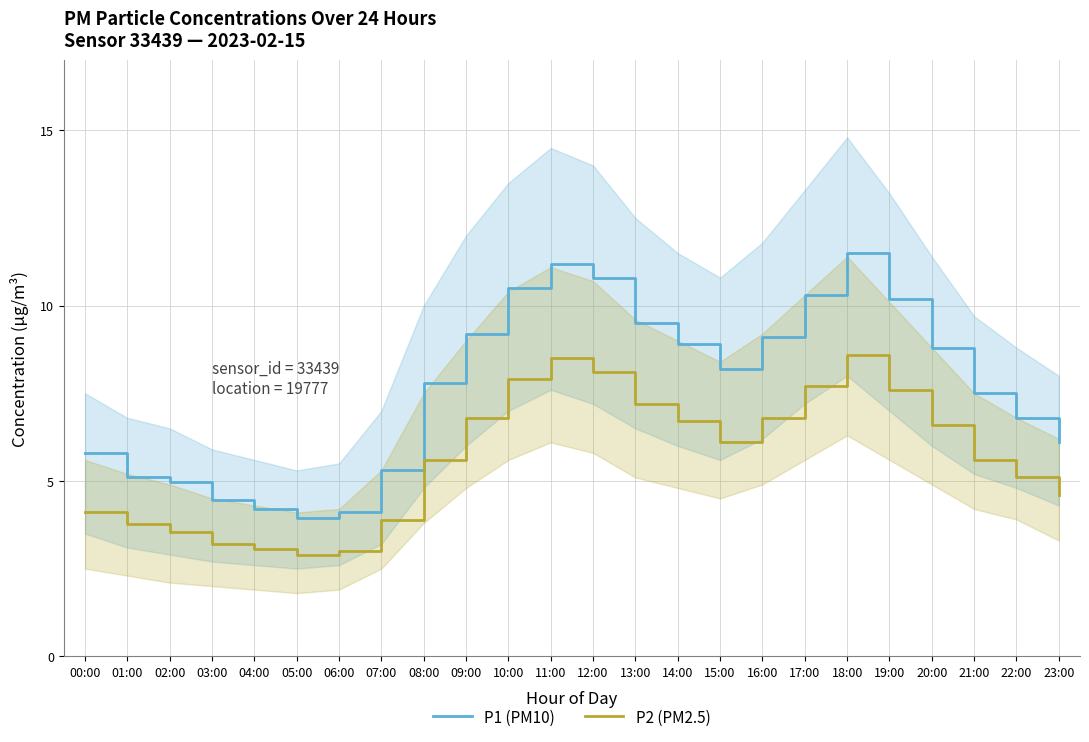

Which series has the largest range (max minus min)?

P1 (PM10)